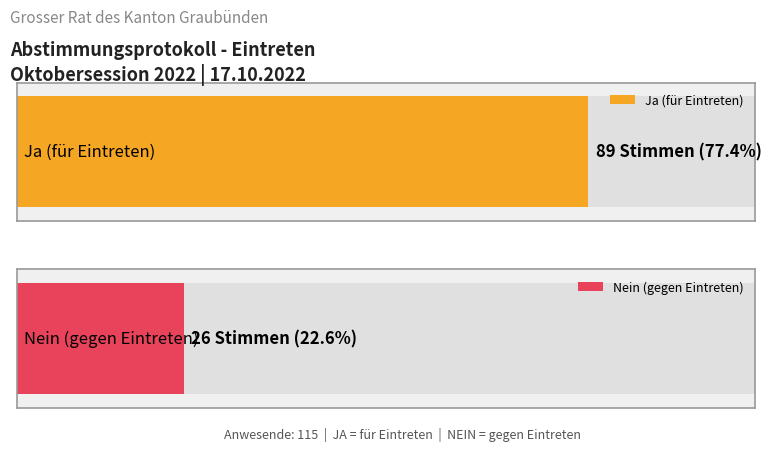

Which series has the largest range (max minus min)?

Ja